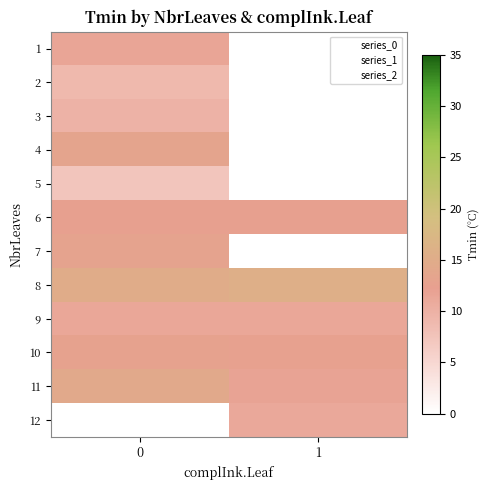

What is the sum of the 10 values at 1 and 0?

25.3